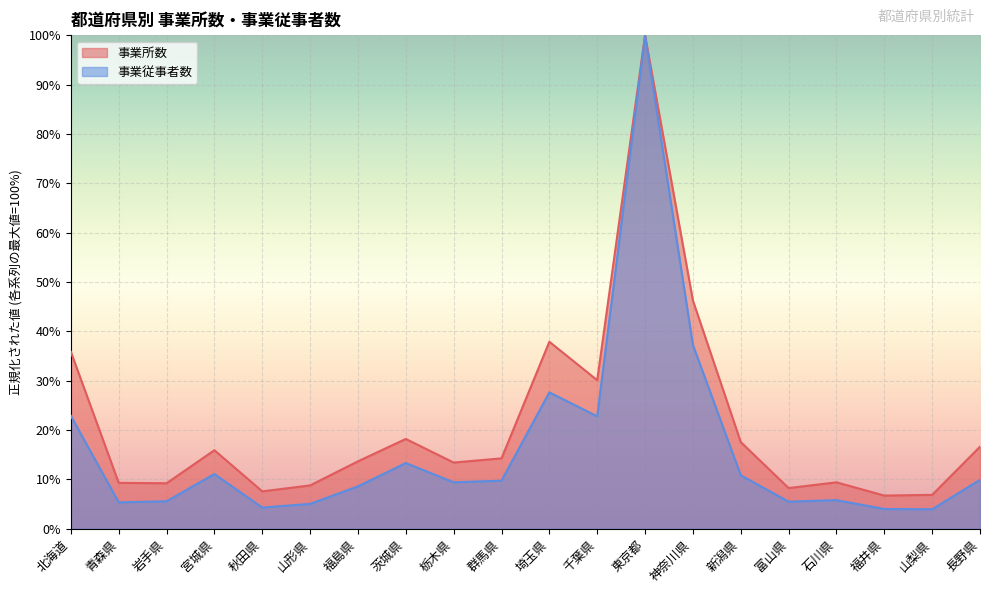

True or false: 事業所数 has more than 0 points higher than both neighbors.

True